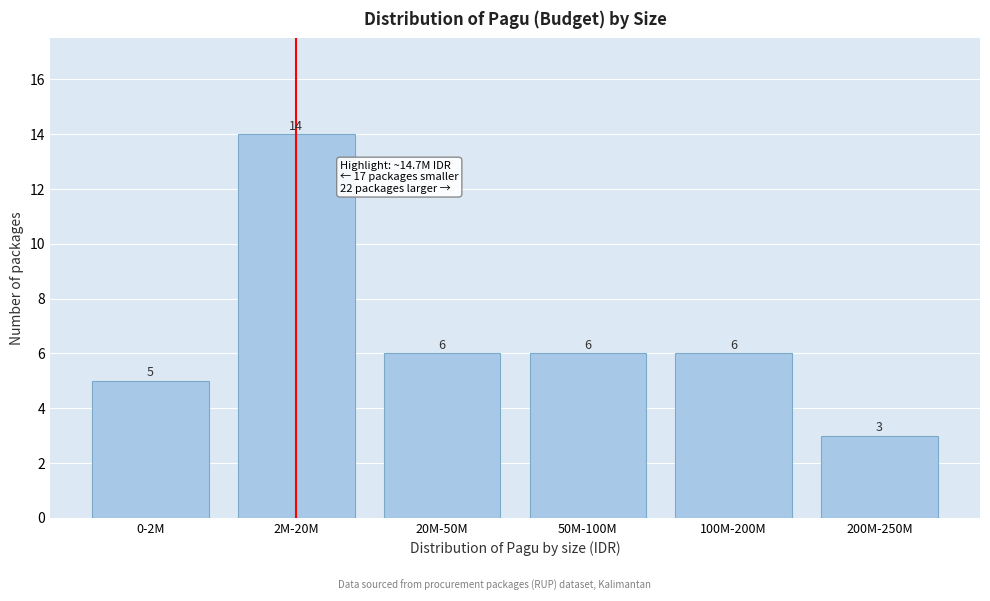

Reading right to left, what are all the values shown in this chart?

200M-250M=3	100M-200M=6	50M-100M=6	20M-50M=6	2M-20M=14	0-2M=5